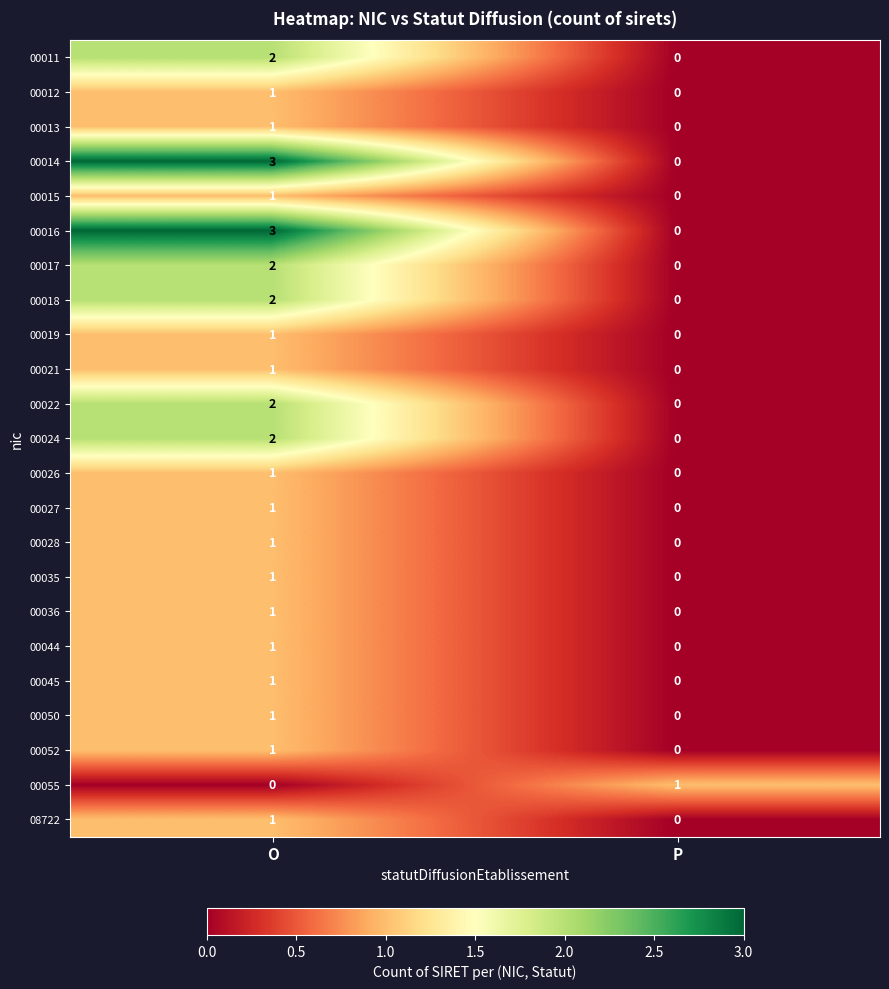

What is the difference between the highest and lowest values at O?

3